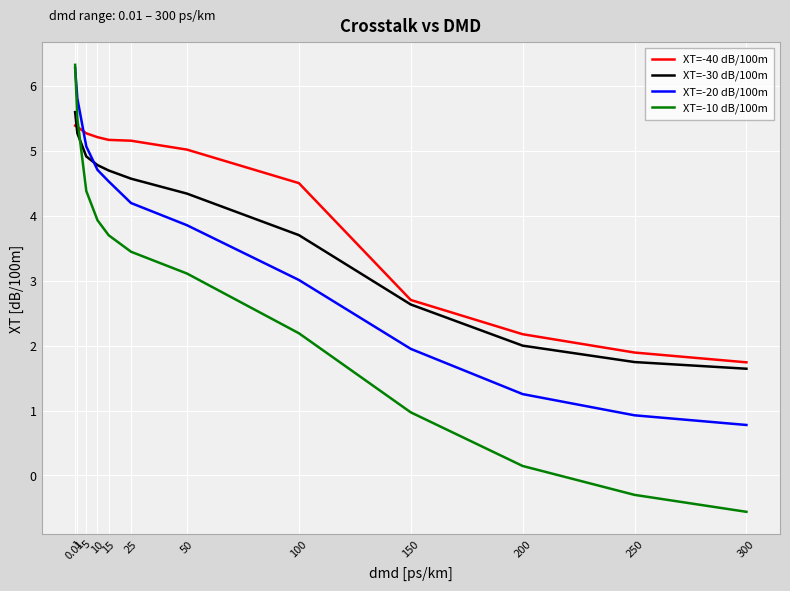

How many intersections are there between XT=-10 dB/100m and XT=-40 dB/100m?

1